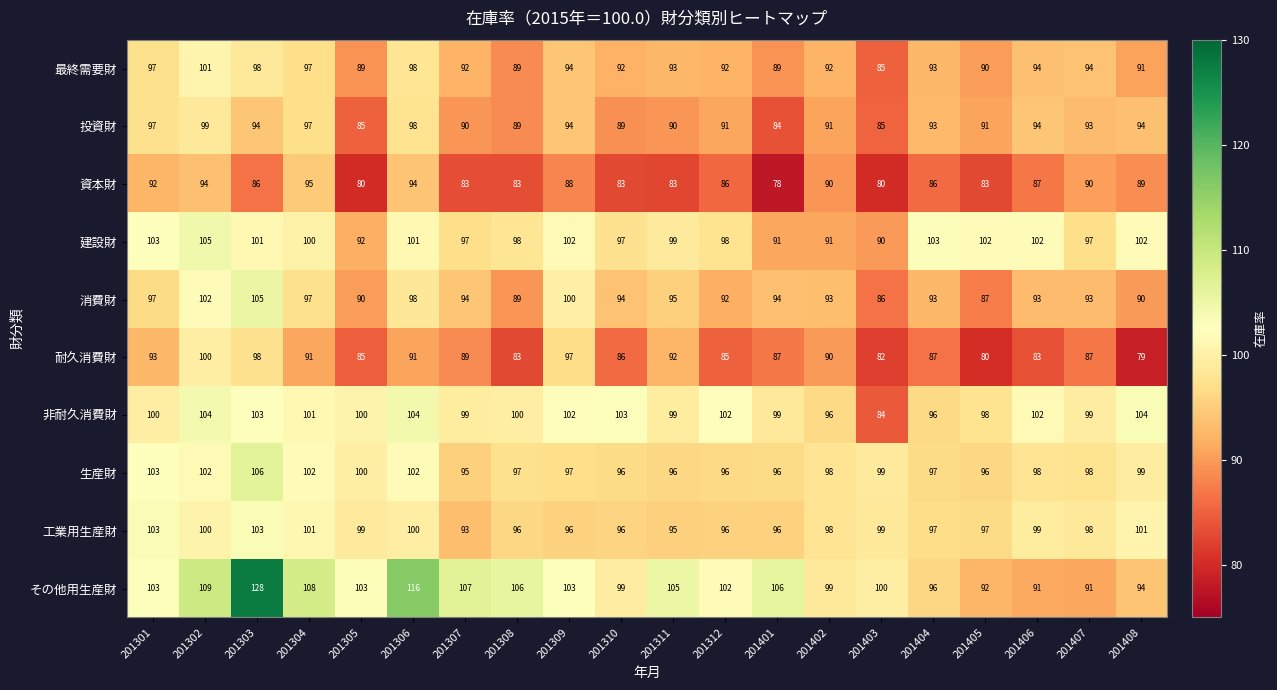

Which series changed the most between 201305 and 201308?

建設財